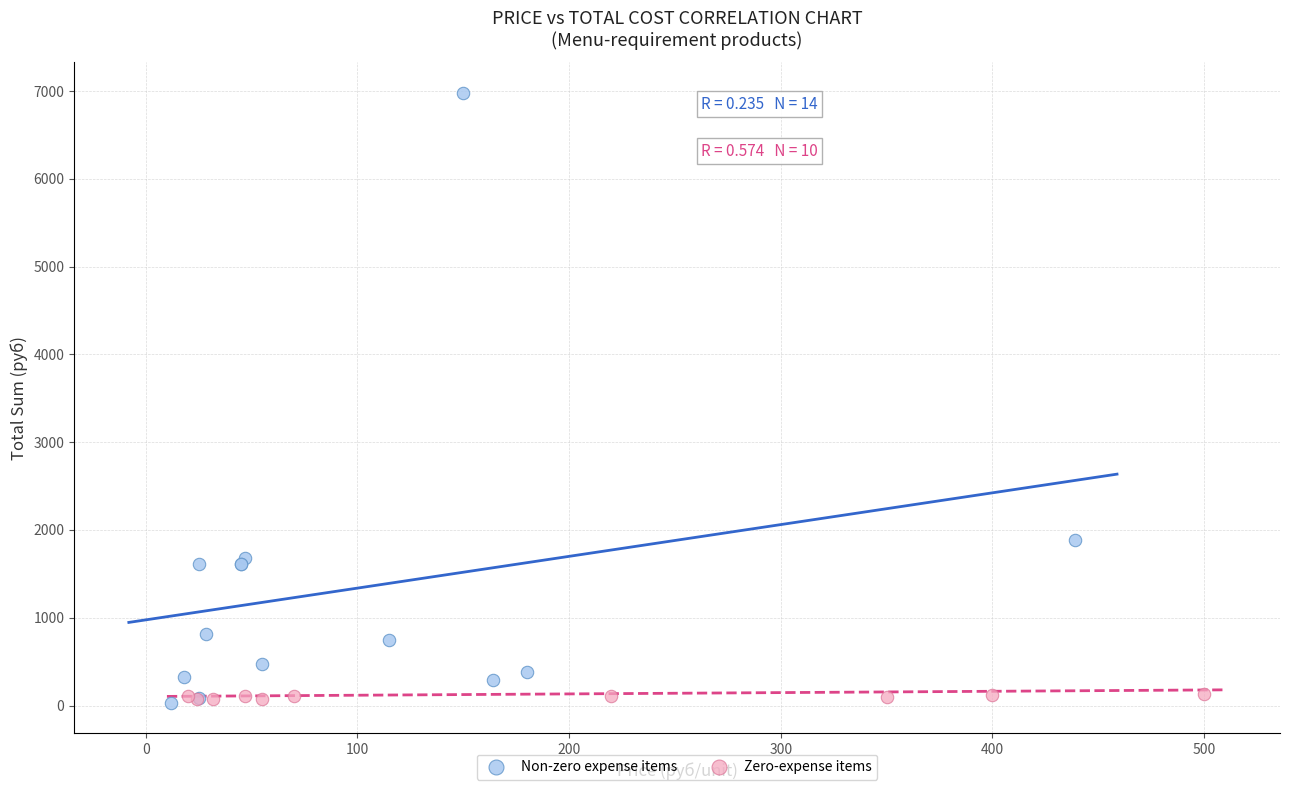

Which series has the largest Y range (max minus min)?

Non-zero expense items